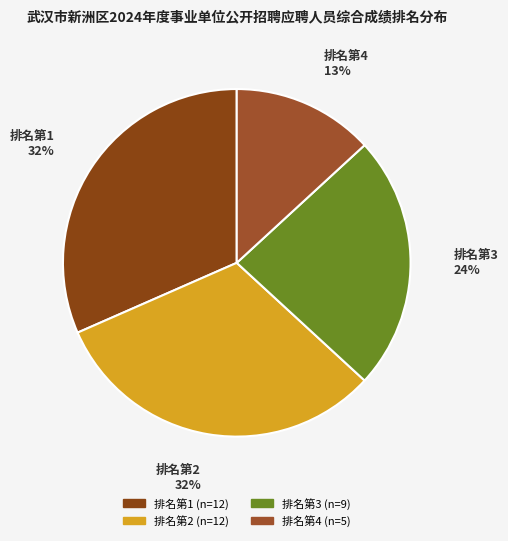

How many segments does this pie chart have?

4